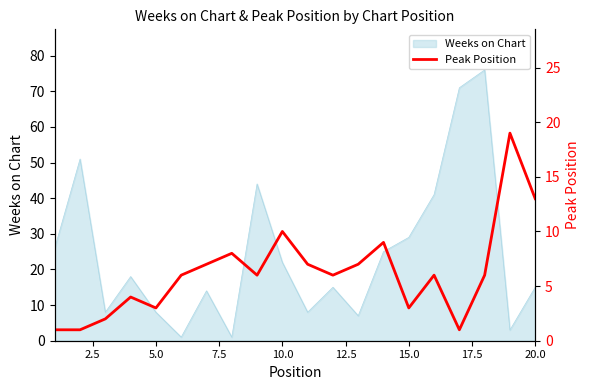

What is the minimum value shown in the chart?

1